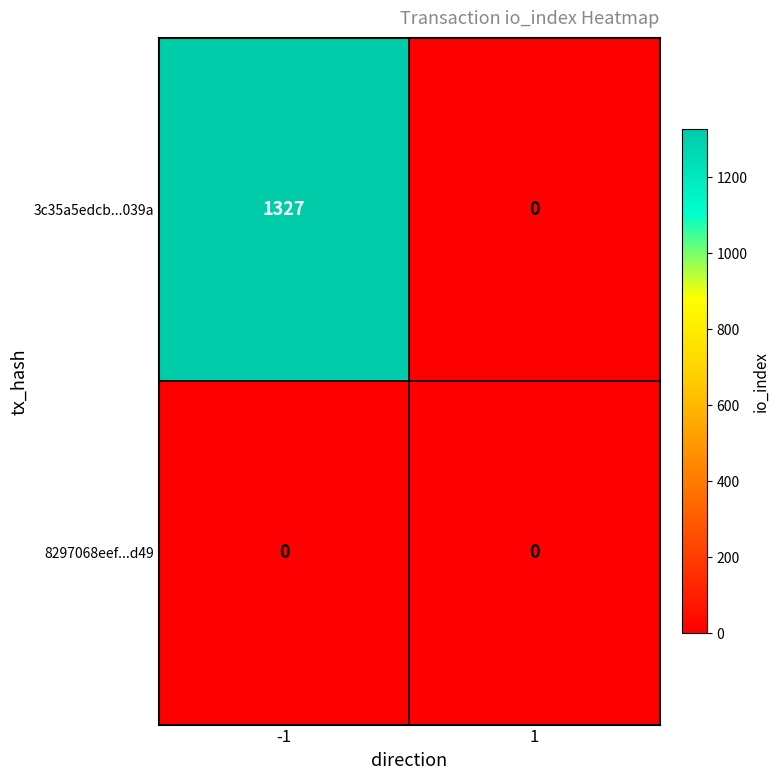

The value of 3c35a5edcb...039a at -1 is 2366. True or false?

False